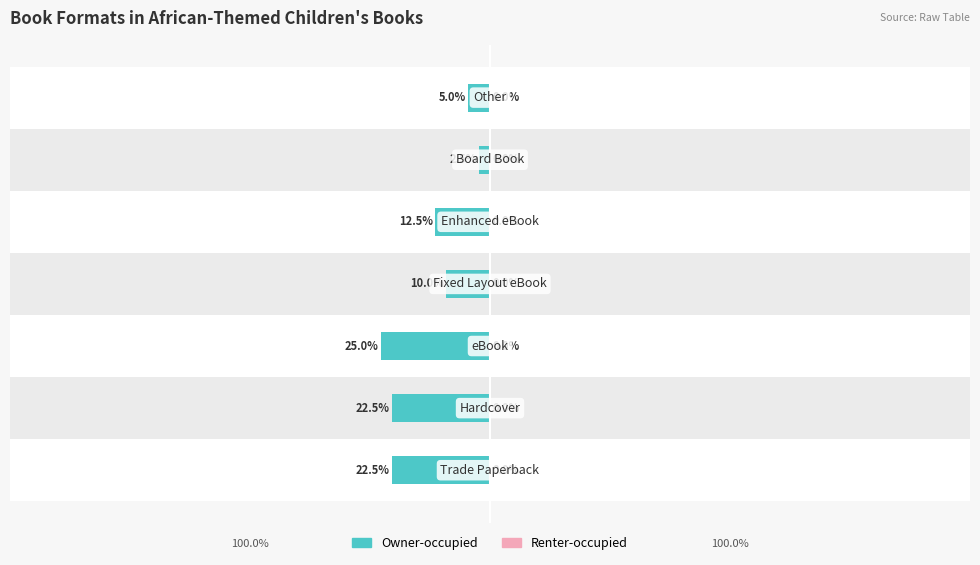

How many categories are shown in the chart?

7